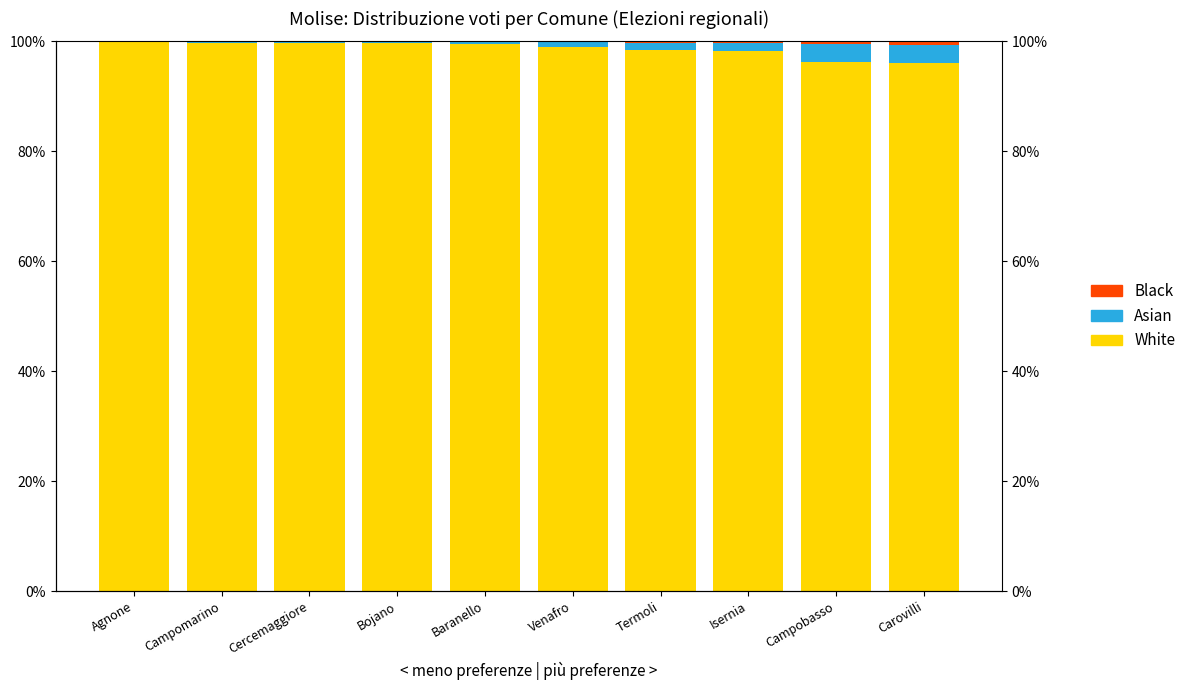

What is the difference between the highest and lowest values at Campobasso?

1.0